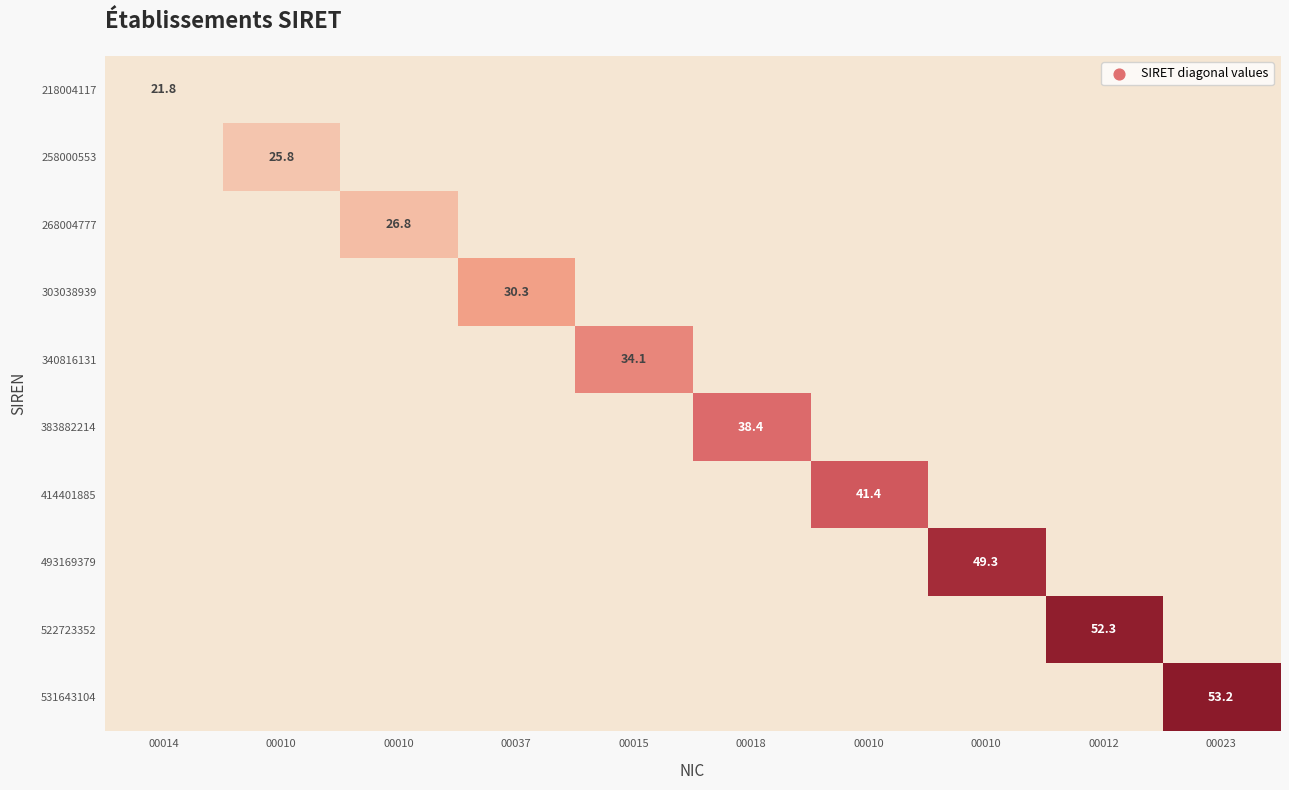

Is the value of 258000553 at 00015 greater than the value of 383882214 at 00014?

No